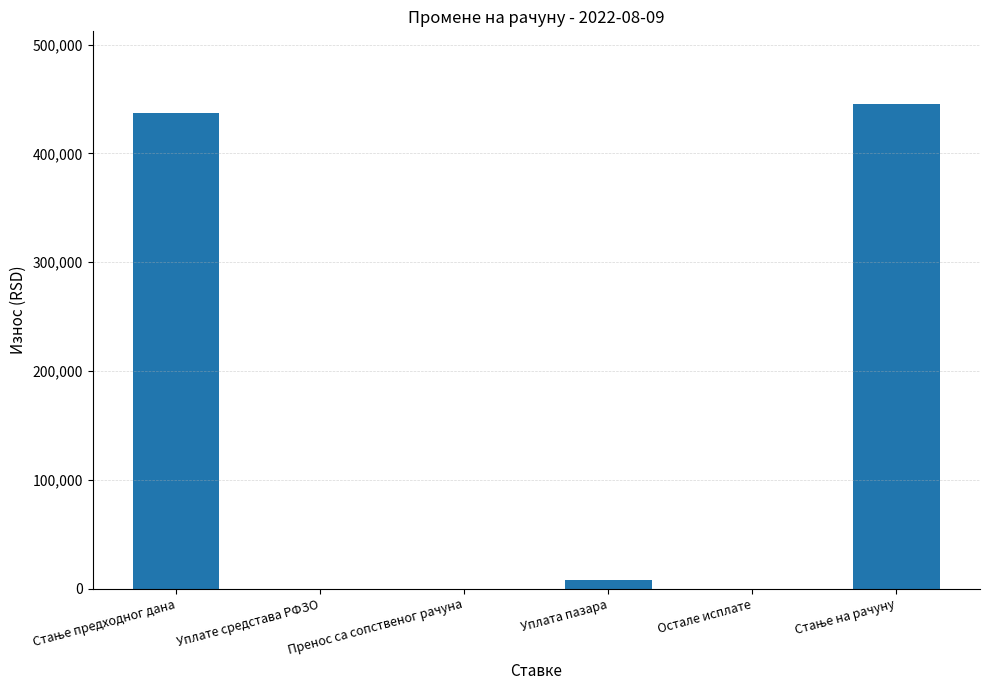

What is the sum of all values?

890656.1